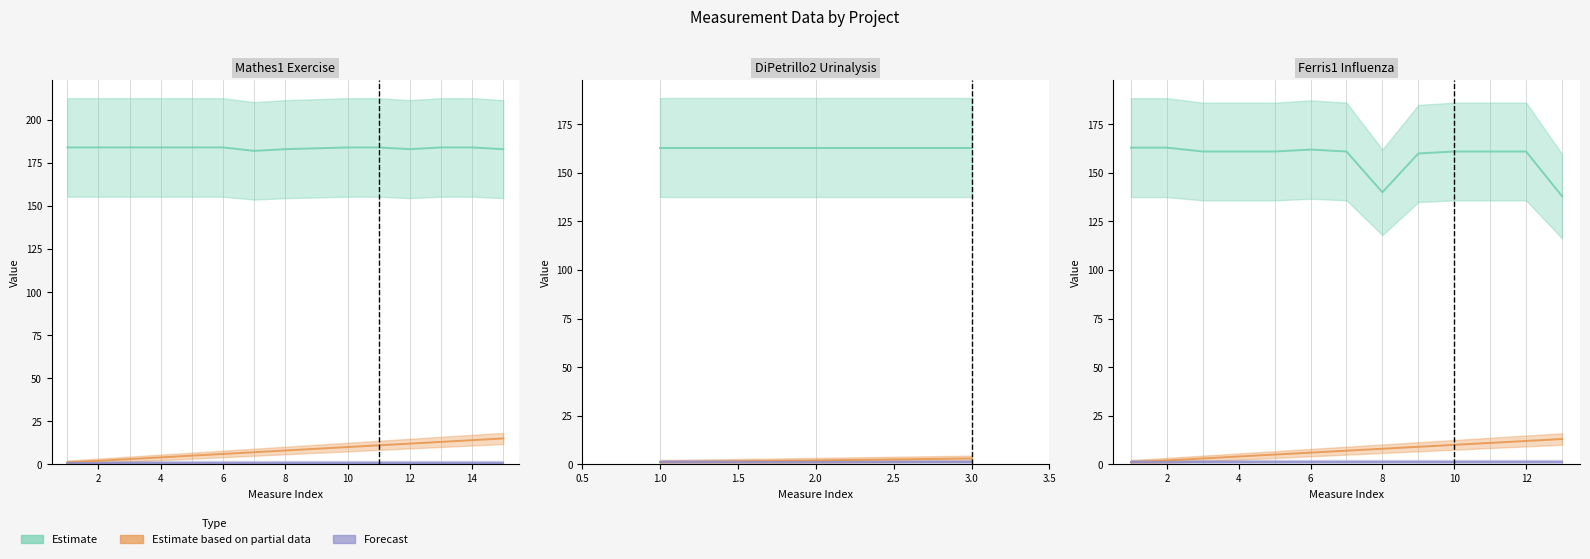

True or false: nstrainstested and nmice intersect in this chart.

False